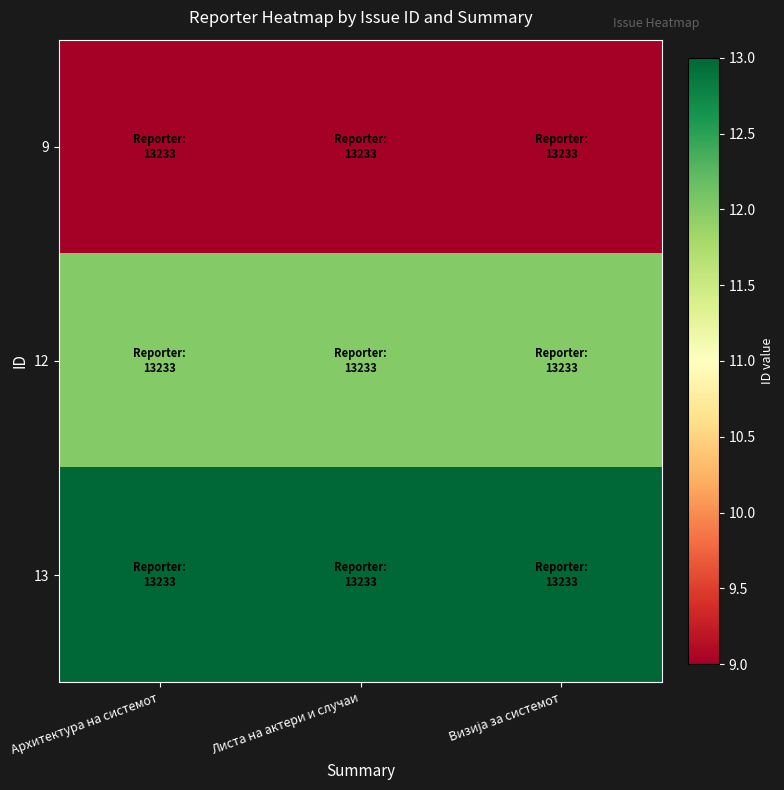

Rank the series by their maximum value, from highest to lowest.

13, 12, 9